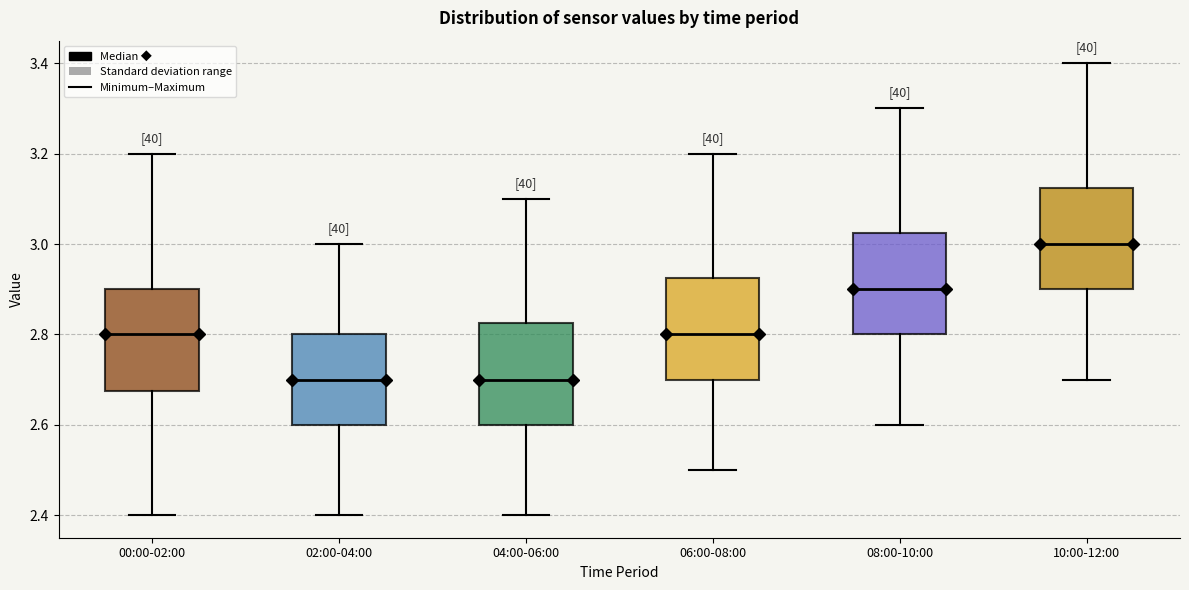

Reading left to right, transcribe this box plot: for each box, give where its median line is, the range the box spans, and where its two whiskers end, as read against the y-axis. The values are not printed on the chart, so give them approximately, as read against the axis.

00:00-02:00: median 2.80, box 2.68 to 2.90, whiskers 2.40 to 3.20
02:00-04:00: median 2.70, box 2.60 to 2.80, whiskers 2.40 to 3.00
04:00-06:00: median 2.70, box 2.60 to 2.82, whiskers 2.40 to 3.10
06:00-08:00: median 2.80, box 2.70 to 2.92, whiskers 2.50 to 3.20
08:00-10:00: median 2.90, box 2.80 to 3.02, whiskers 2.60 to 3.30
10:00-12:00: median 3.00, box 2.90 to 3.12, whiskers 2.70 to 3.40